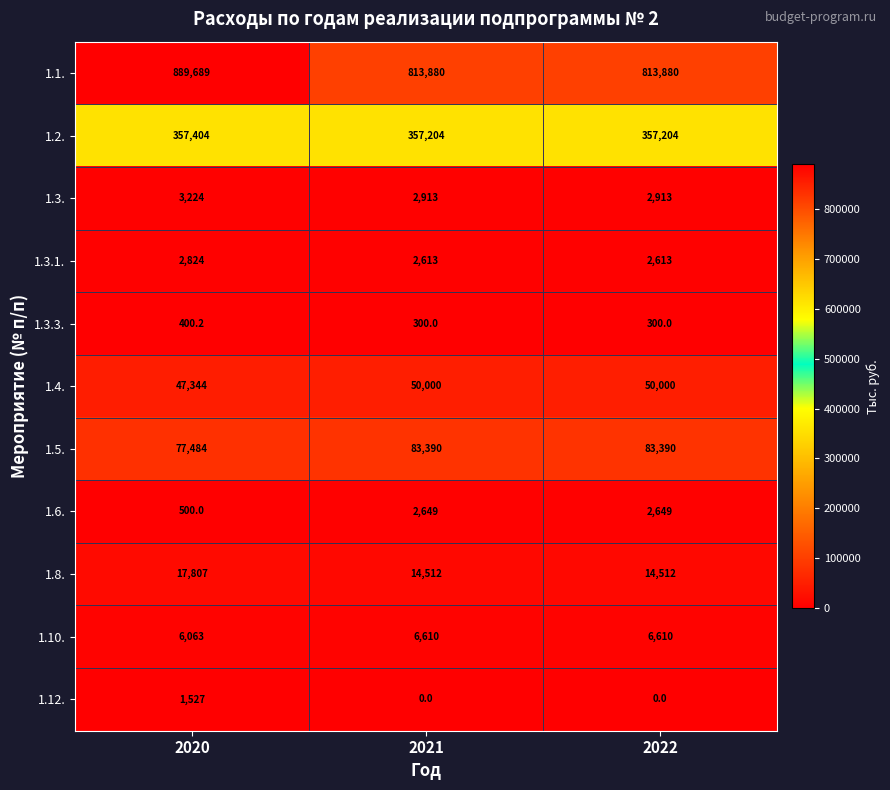

What is the average value of the 1.2. series?

357270.7